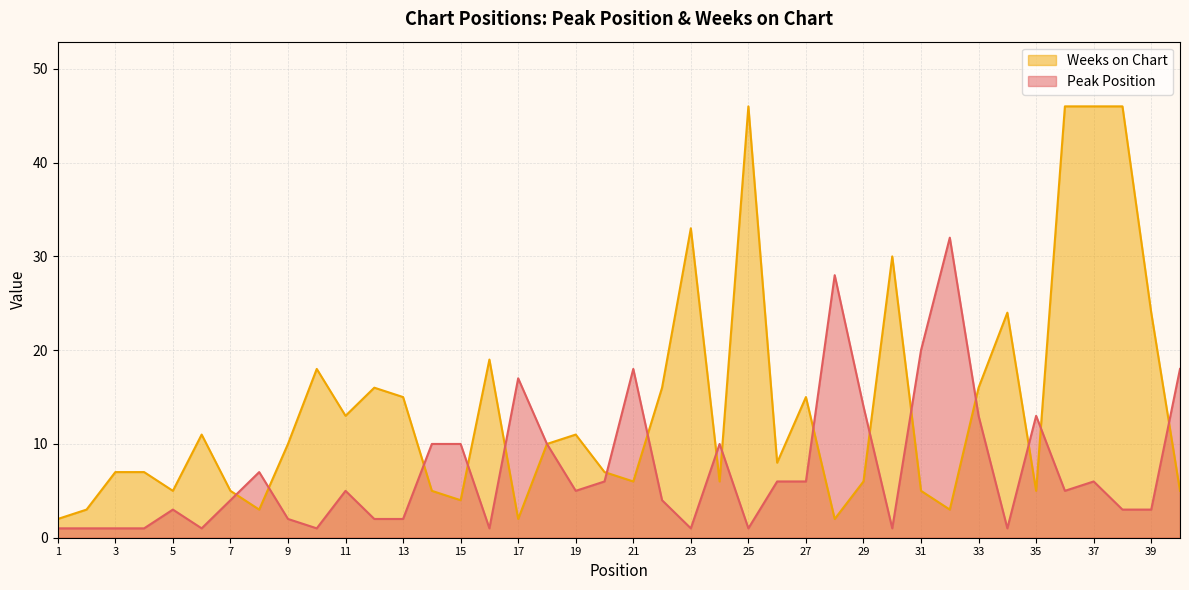

True or false: Weeks on Chart and Peak Position cross at least once.

True